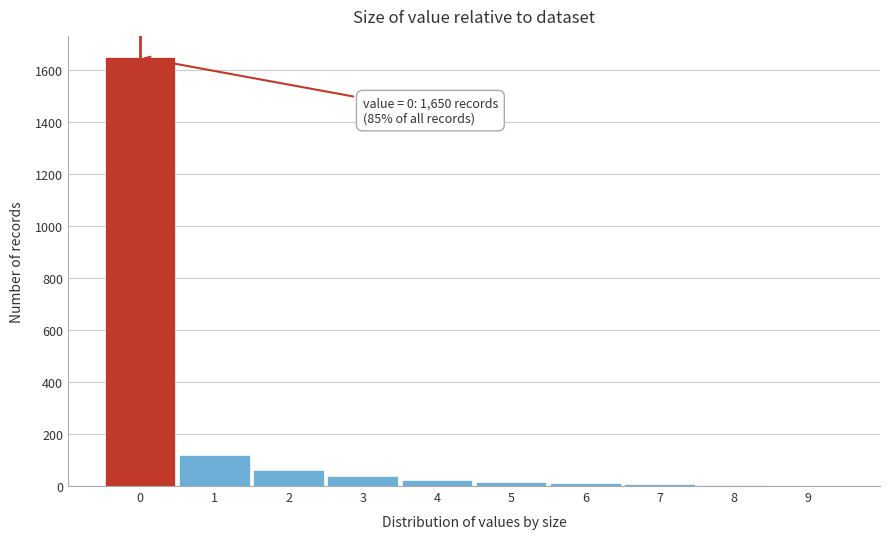

Which range on the x-axis has the tallest bar?

-0.5 to 0.5